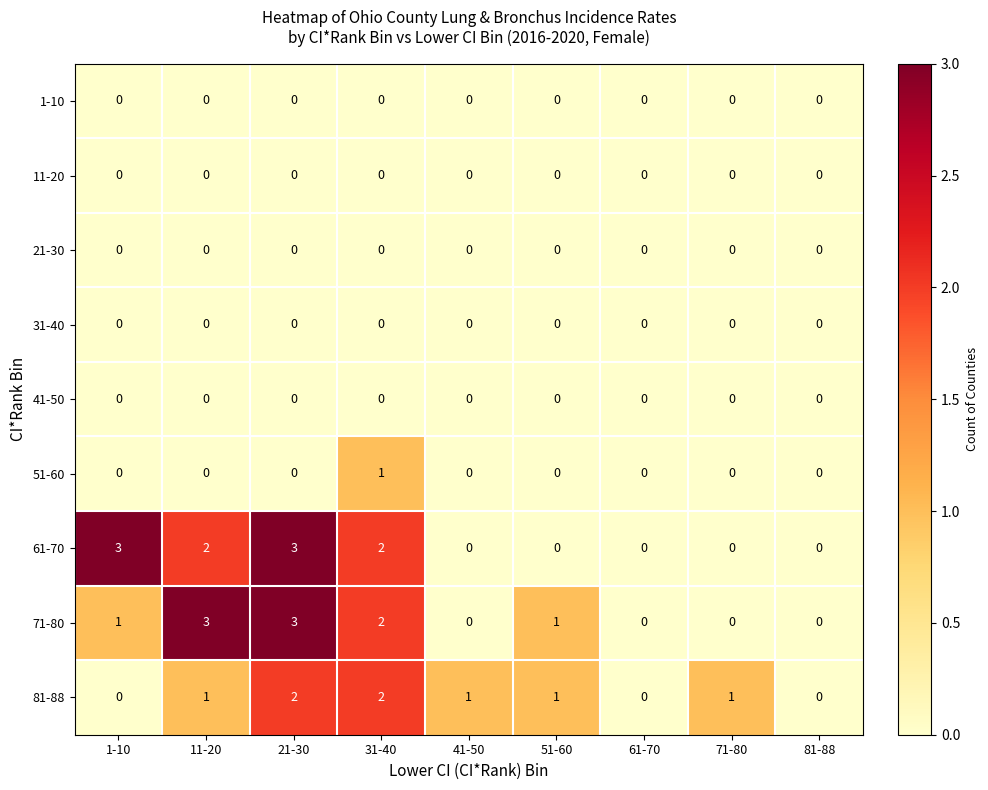

True or false: 71-80 has a value of 1 at 1-10.

True